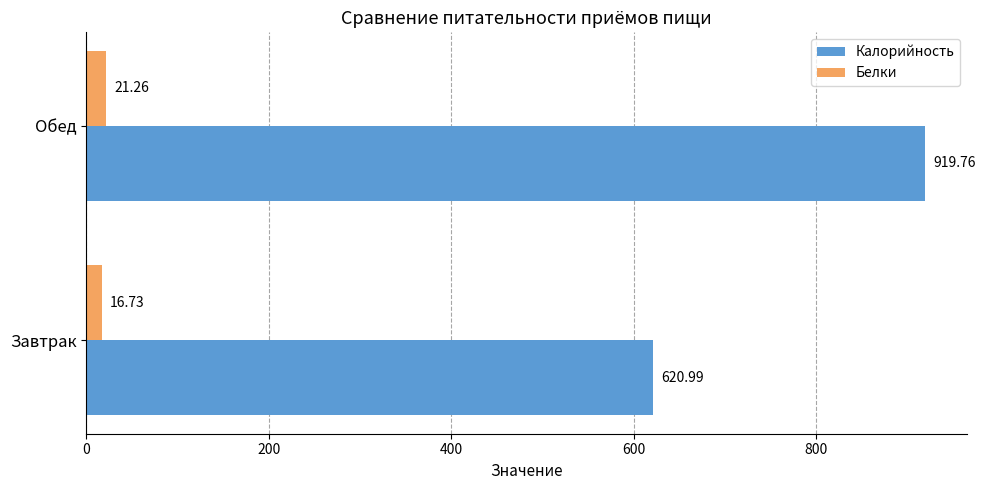

Where is Калорийность nearest to the value 770?

Завтрак